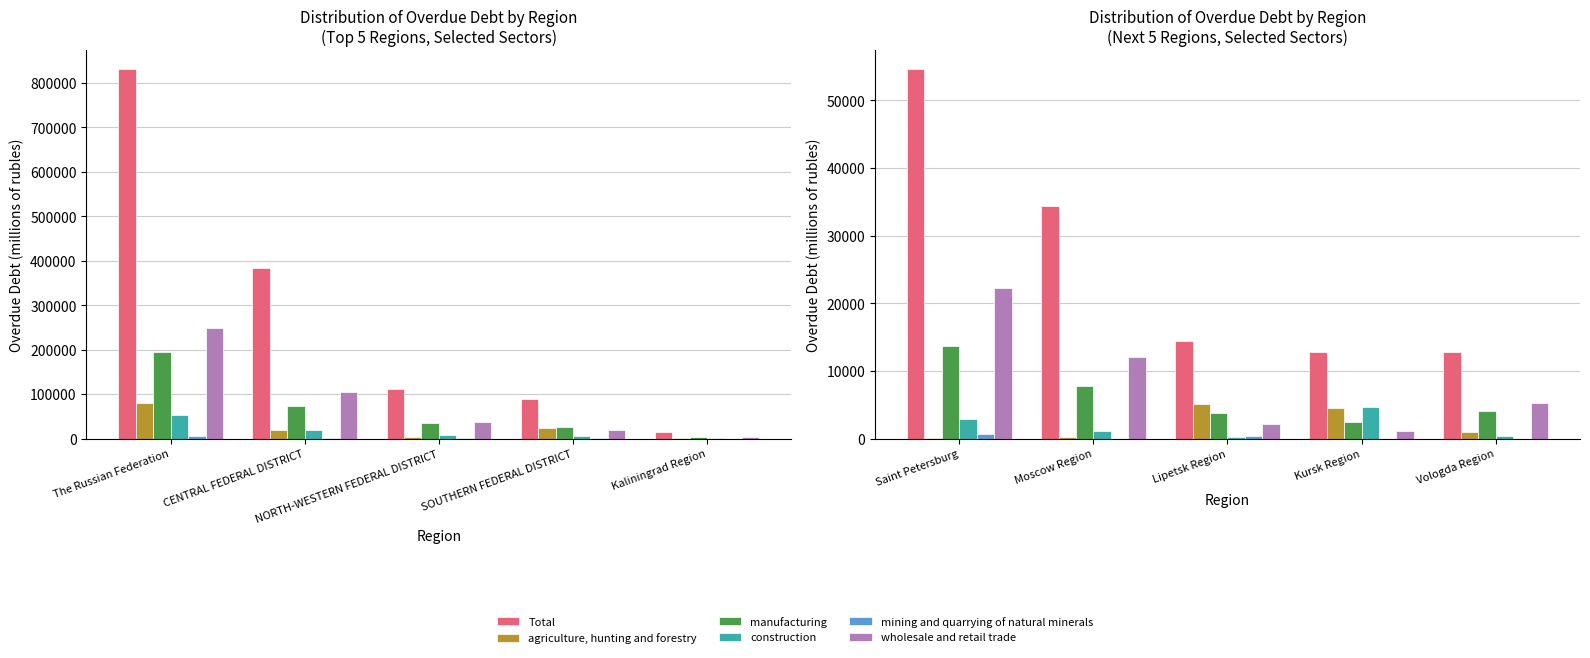

What is the difference between the maximum and minimum values in the mining and quarrying of natural minerals series?

682